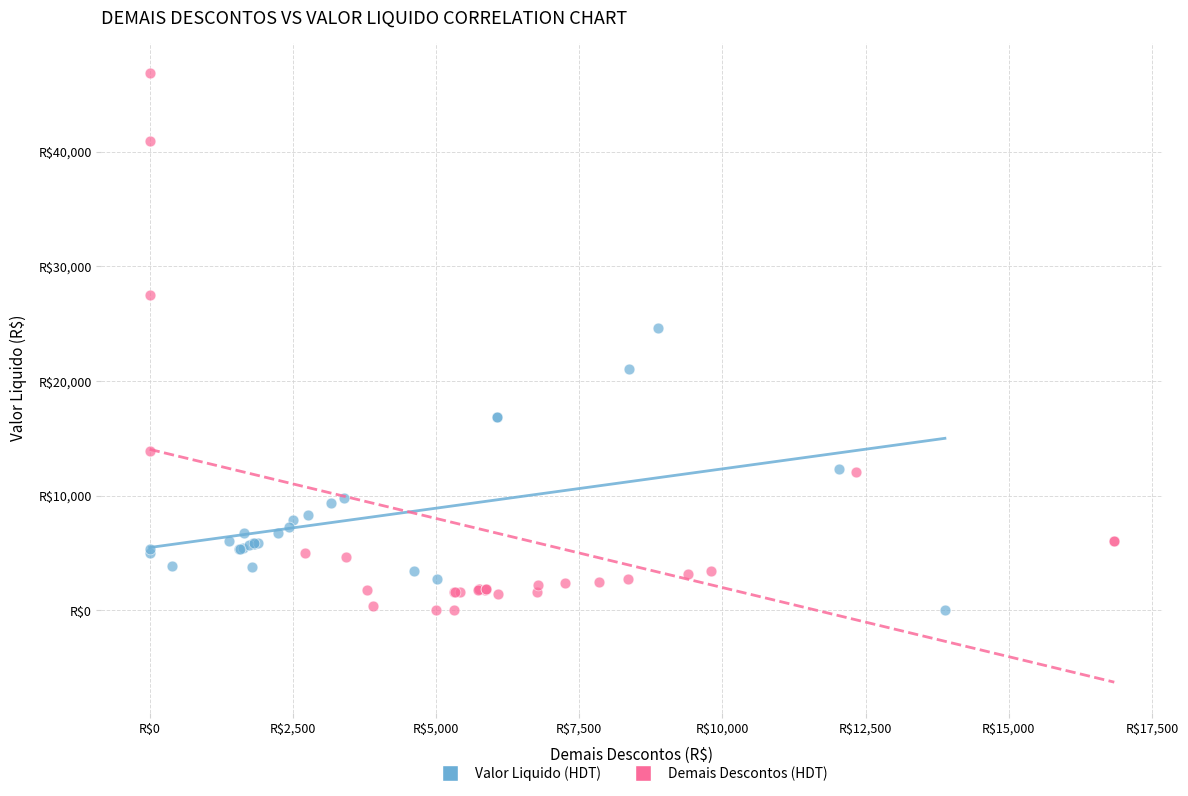

What are all the series names shown in the legend?

Valor Liquido (HDT), Demais Descontos (HDT)